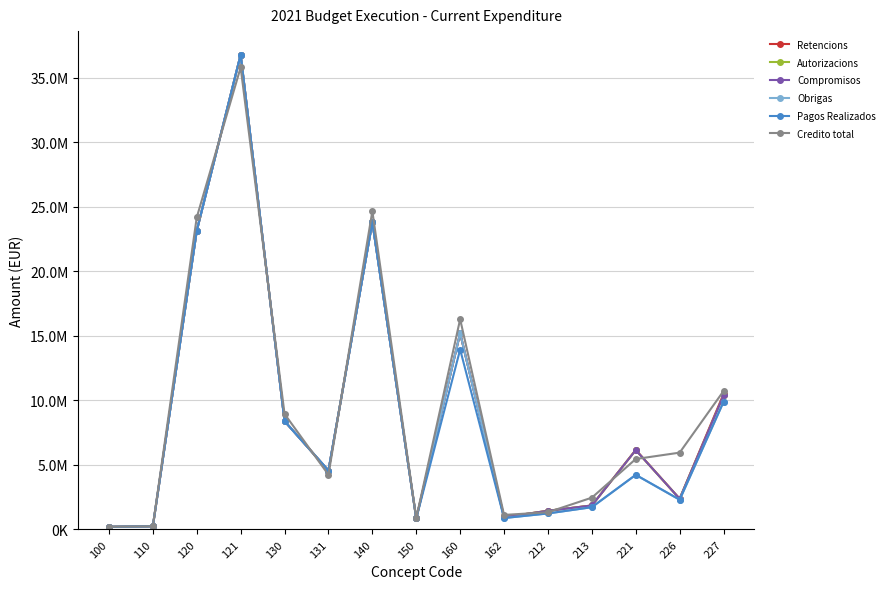

Which series has the largest range (max minus min)?

Retencions